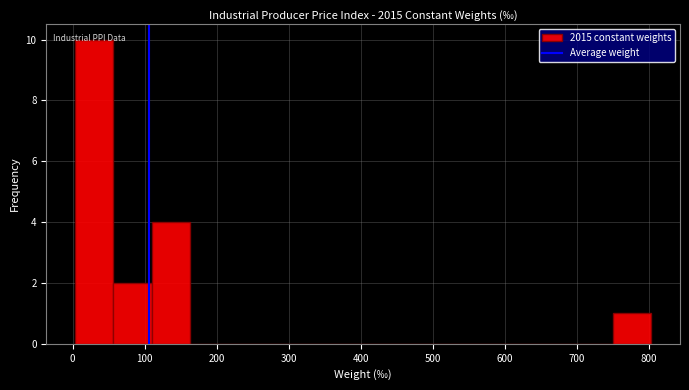

Reading left to right, transcribe this chart: for each bar, give the range it covers on the x-axis and its height. Neither the bar edges nor the heights are printed on the chart, so give them approximately, as read against the axes.

0 to 60: 10
60 to 110: 2
110 to 160: 4
160 to 220: 0
220 to 270: 0
270 to 320: 0
320 to 380: 0
380 to 430: 0
430 to 480: 0
480 to 540: 0
540 to 590: 0
590 to 640: 0
640 to 700: 0
700 to 750: 0
750 to 800: 1